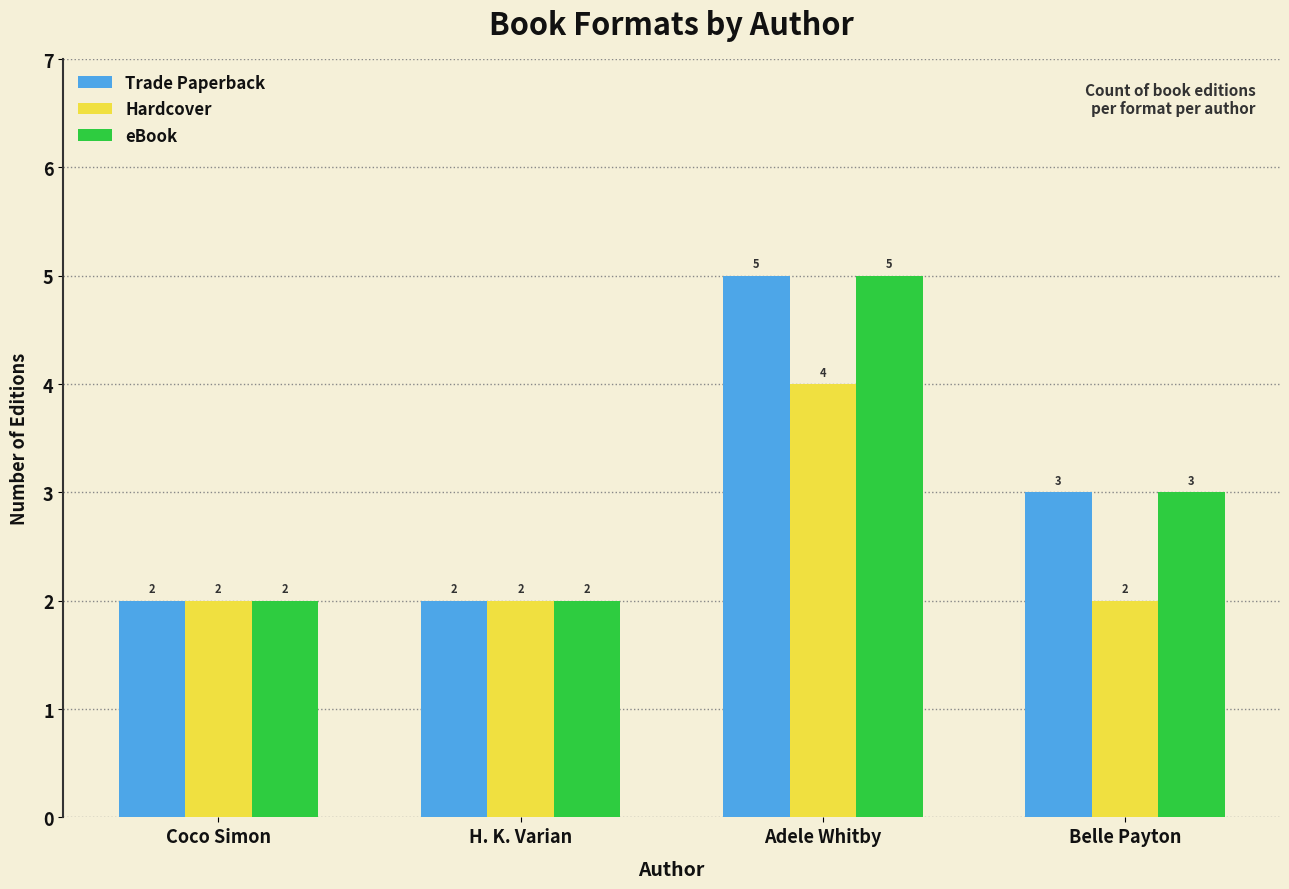

What is the value of the eBook bar at the 1st from the left?

2